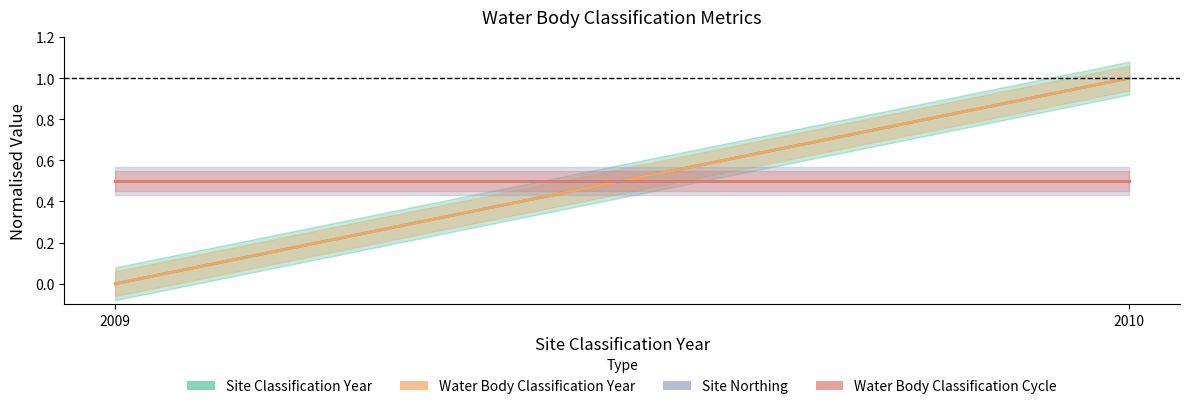

Is the value of Water Body Classification Year at 2010 greater than the value of Site Northing at 2010?

Yes